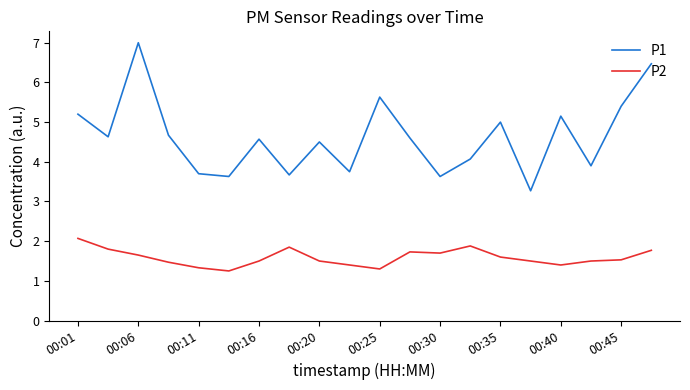

Which series has the widest spread of values?

P1